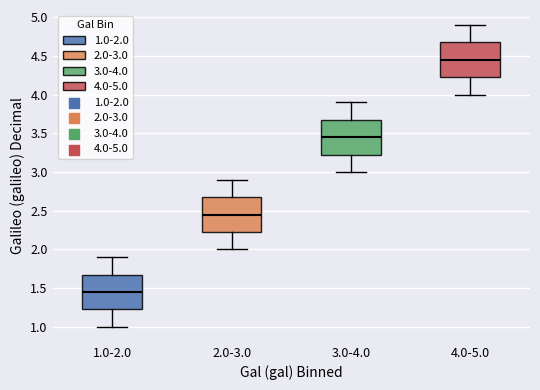

Reading left to right, transcribe this box plot: for each box, give where its median line is, the range the box spans, and where its two whiskers end, as read against the y-axis. The values are not printed on the chart, so give them approximately, as read against the axis.

1.0-2.0: median 1.45, box 1.25 to 1.70, whiskers 1.00 to 1.90
2.0-3.0: median 2.45, box 2.25 to 2.70, whiskers 2.00 to 2.90
3.0-4.0: median 3.45, box 3.25 to 3.70, whiskers 3.00 to 3.90
4.0-5.0: median 4.45, box 4.25 to 4.70, whiskers 4.00 to 4.90